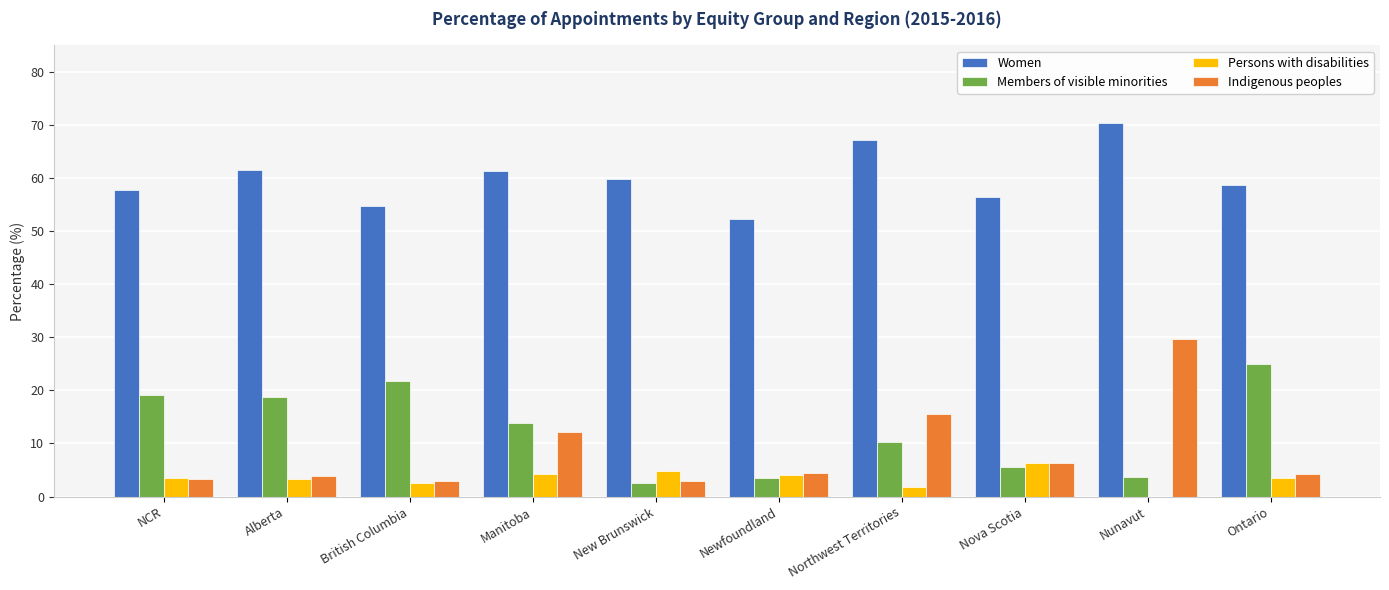

Which category has the highest value across all series?

Nunavut